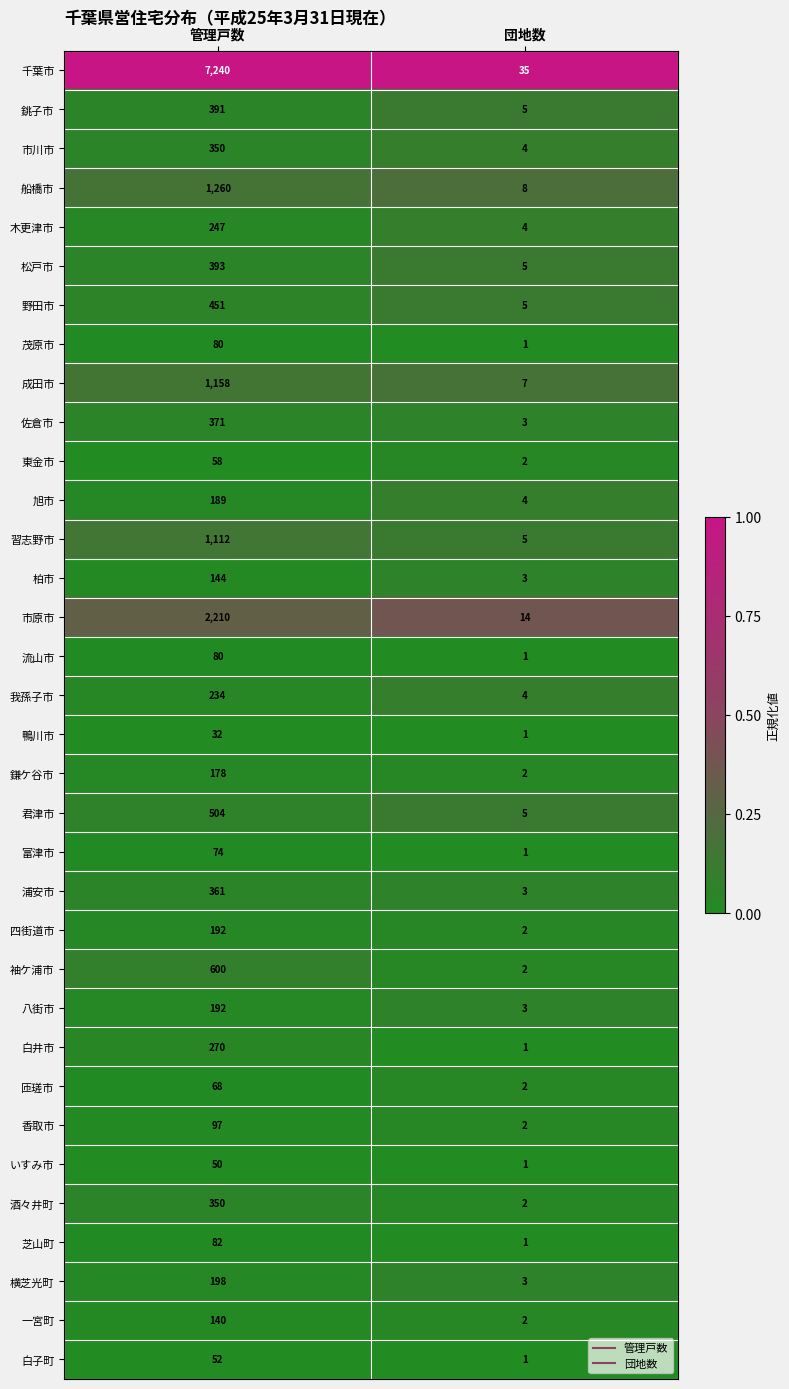

List the labels in order of 八街市 value, largest first.

管理戸数, 団地数